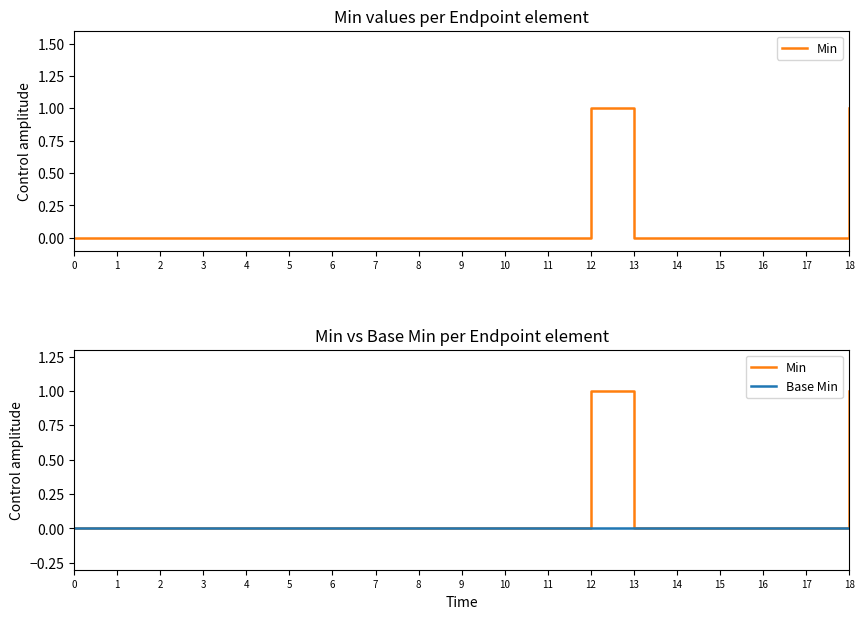

Which has a higher value, 14 or 12?

12